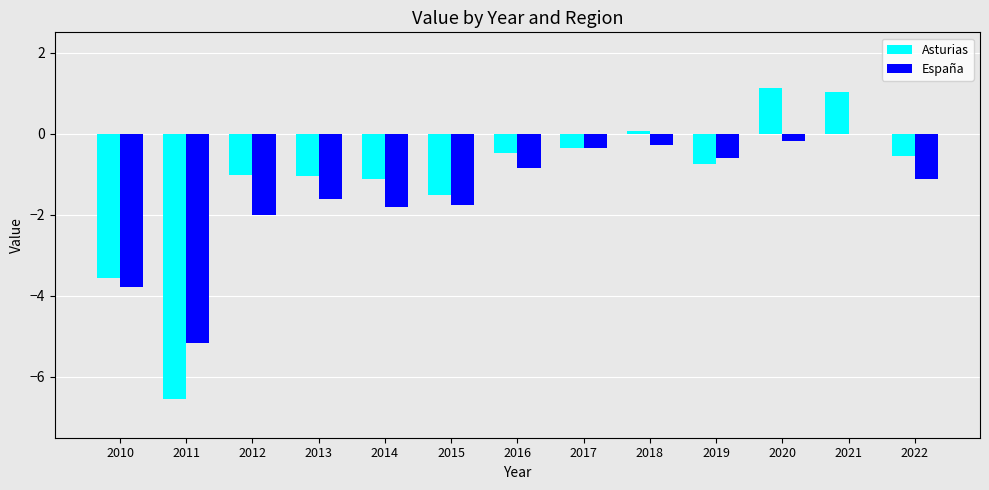

Between 2010 and 2022, which series saw the biggest shift?

Asturias